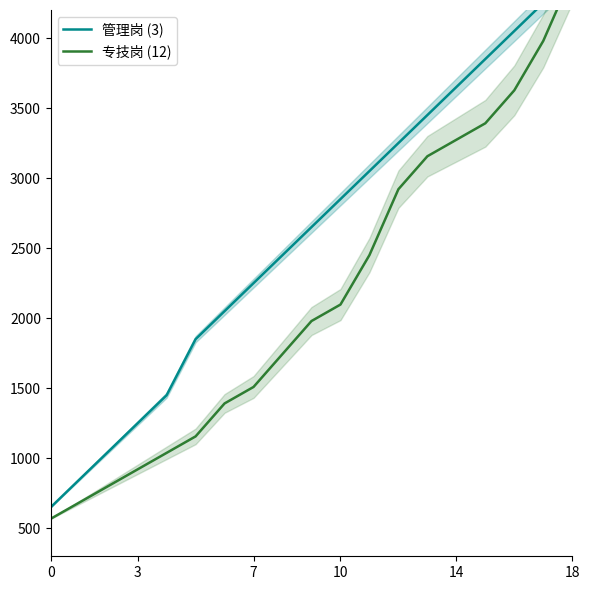

True or false: 管理岗 (3) has more than 1 interior local peaks.

False